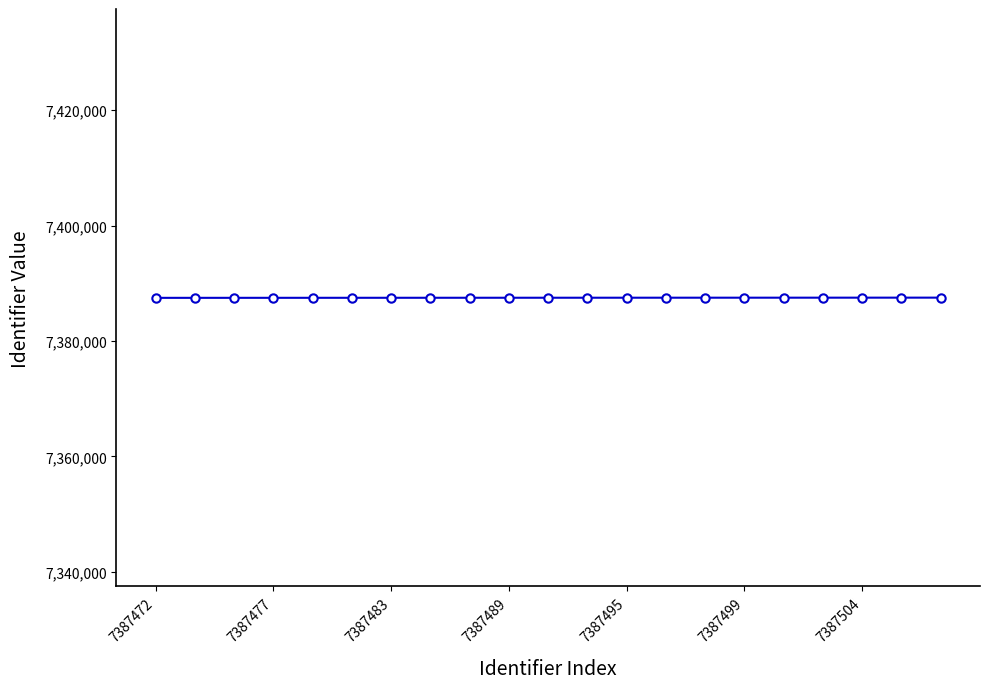

How many data points are less than 7387491?

10